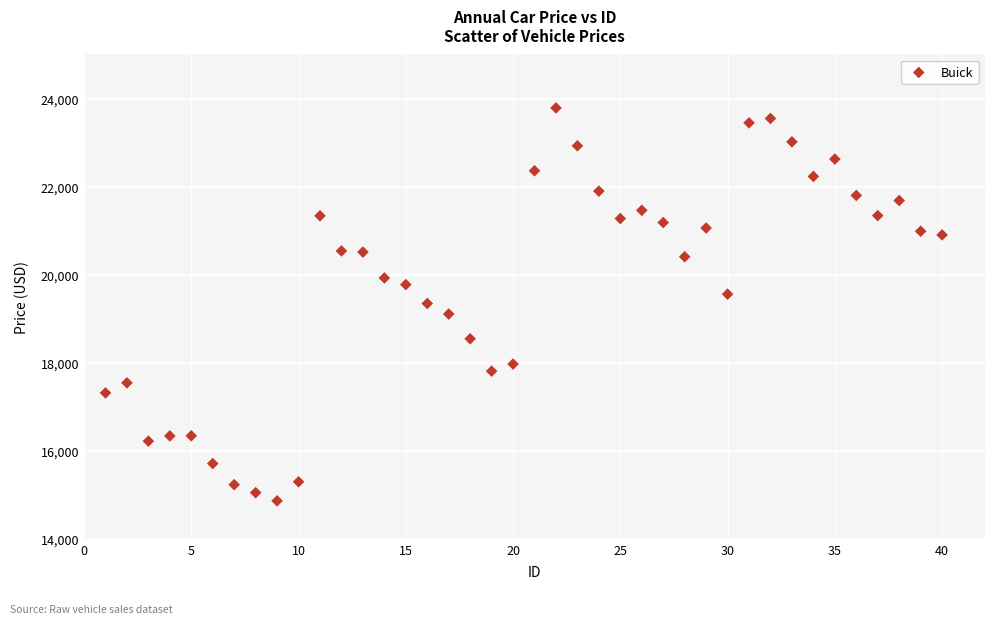

What is the range of Y values (max minus min)?

8923.8